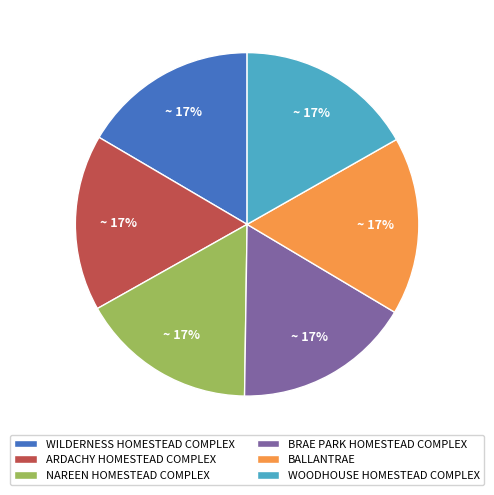

Approximately how many times larger is the value at NAREEN HOMESTEAD COMPLEX compared to ARDACHY HOMESTEAD COMPLEX?

1.0